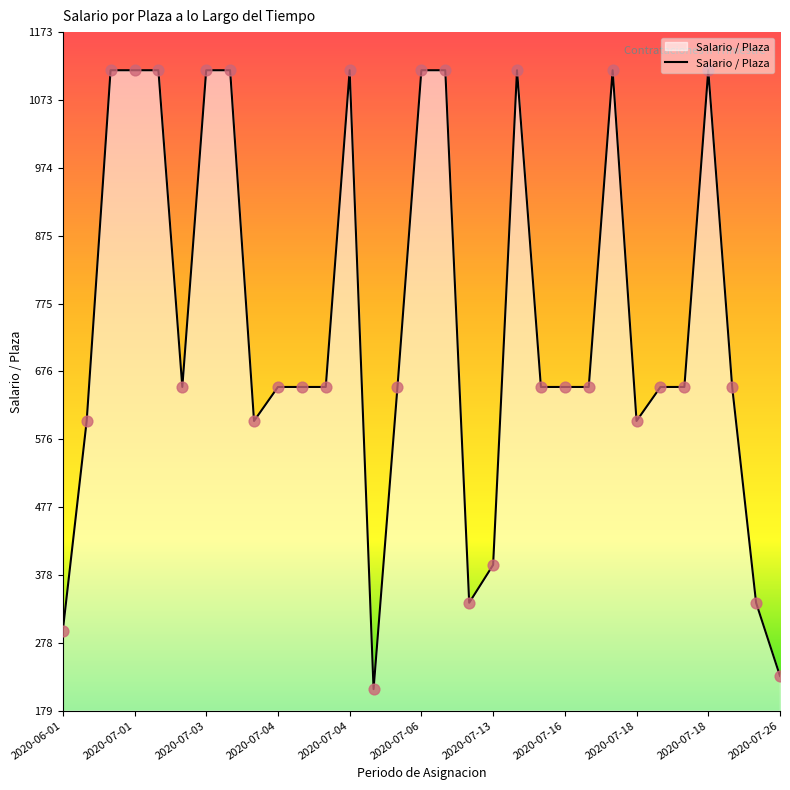

What is the minimum value shown in the chart?

210.5